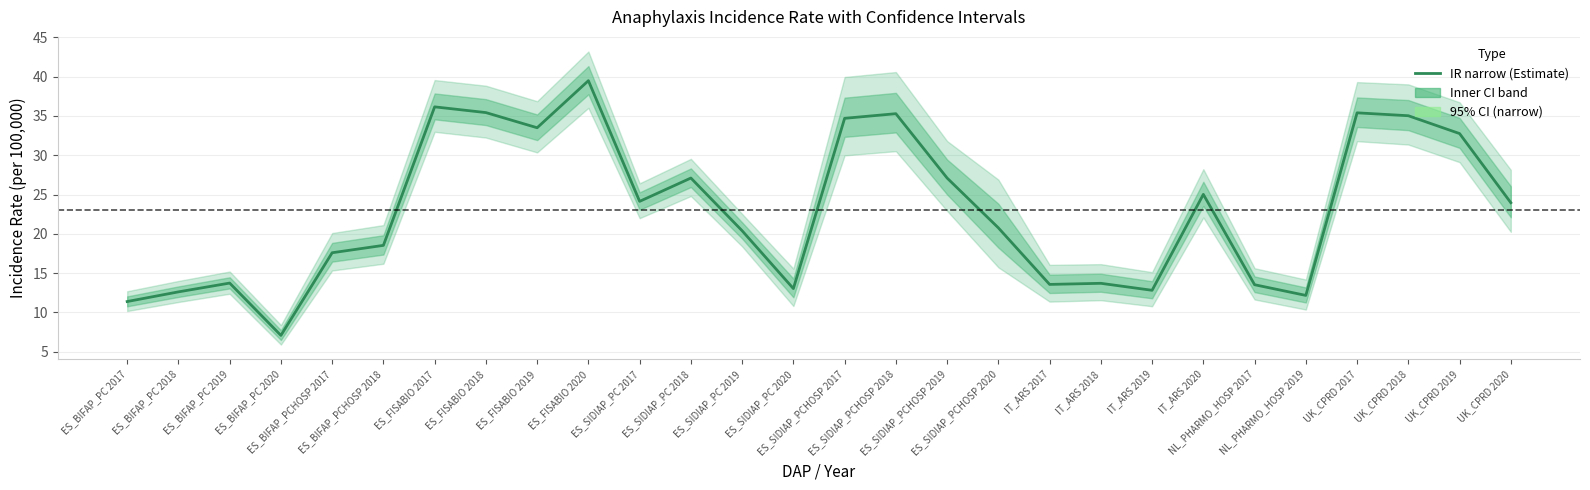

Rank the categories by value from lowest to highest.

ES_BIFAP_PC 2020, ES_BIFAP_PC 2017, NL_PHARMO_HOSP 2019, ES_BIFAP_PC 2018, IT_ARS 2019, ES_SIDIAP_PC 2020, NL_PHARMO_HOSP 2017, IT_ARS 2017, IT_ARS 2018, ES_BIFAP_PC 2019, ES_BIFAP_PCHOSP 2017, ES_BIFAP_PCHOSP 2018, ES_SIDIAP_PC 2019, ES_SIDIAP_PCHOSP 2020, UK_CPRD 2020, ES_SIDIAP_PC 2017, IT_ARS 2020, ES_SIDIAP_PC 2018, ES_SIDIAP_PCHOSP 2019, UK_CPRD 2019, ES_FISABIO 2019, ES_SIDIAP_PCHOSP 2017, UK_CPRD 2018, ES_SIDIAP_PCHOSP 2018, UK_CPRD 2017, ES_FISABIO 2018, ES_FISABIO 2017, ES_FISABIO 2020